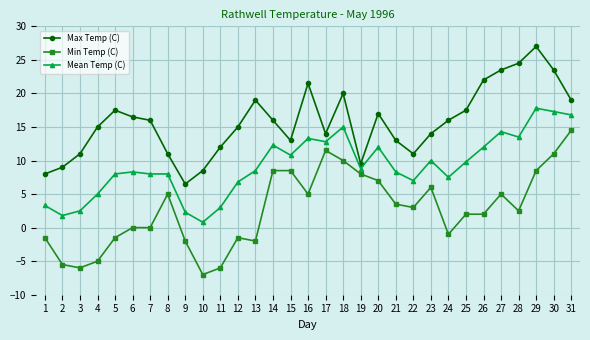

True or false: Max Temp (C) has more than 2 points higher than both neighbors.

True